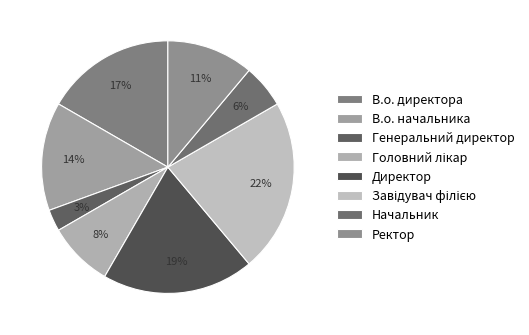

How many slices are in this pie chart?

8